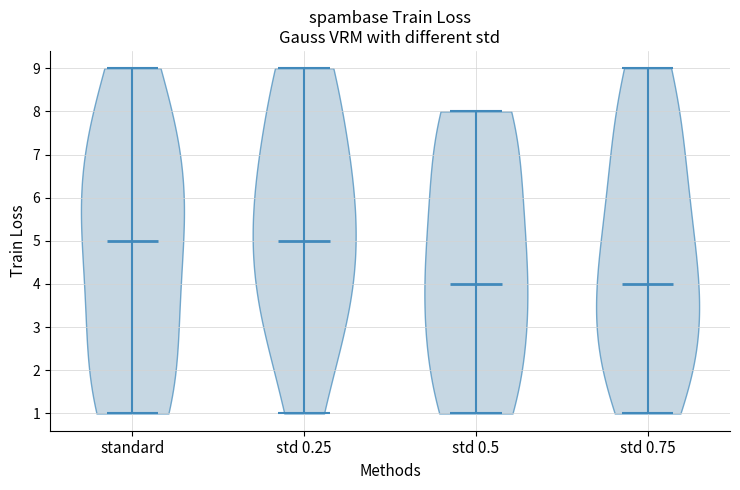

What is the lowest point the violin for std 0.5 reaches on the y-axis? The values are not printed on the chart, so give them approximately, as read against the axis.

1